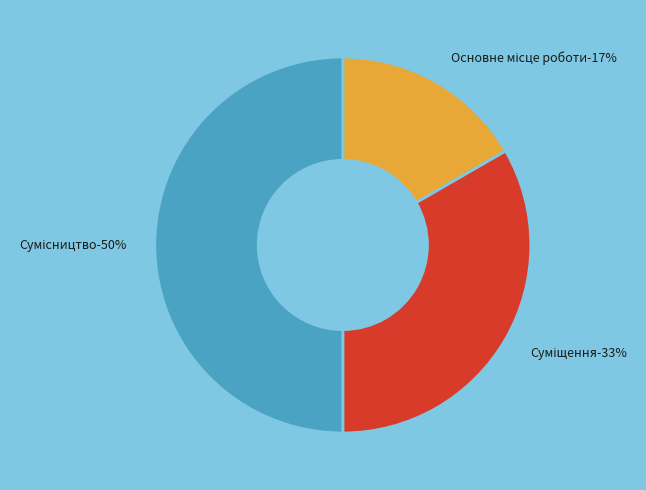

What is the total percentage of Суміщення and Основне місце роботи?

50.0%